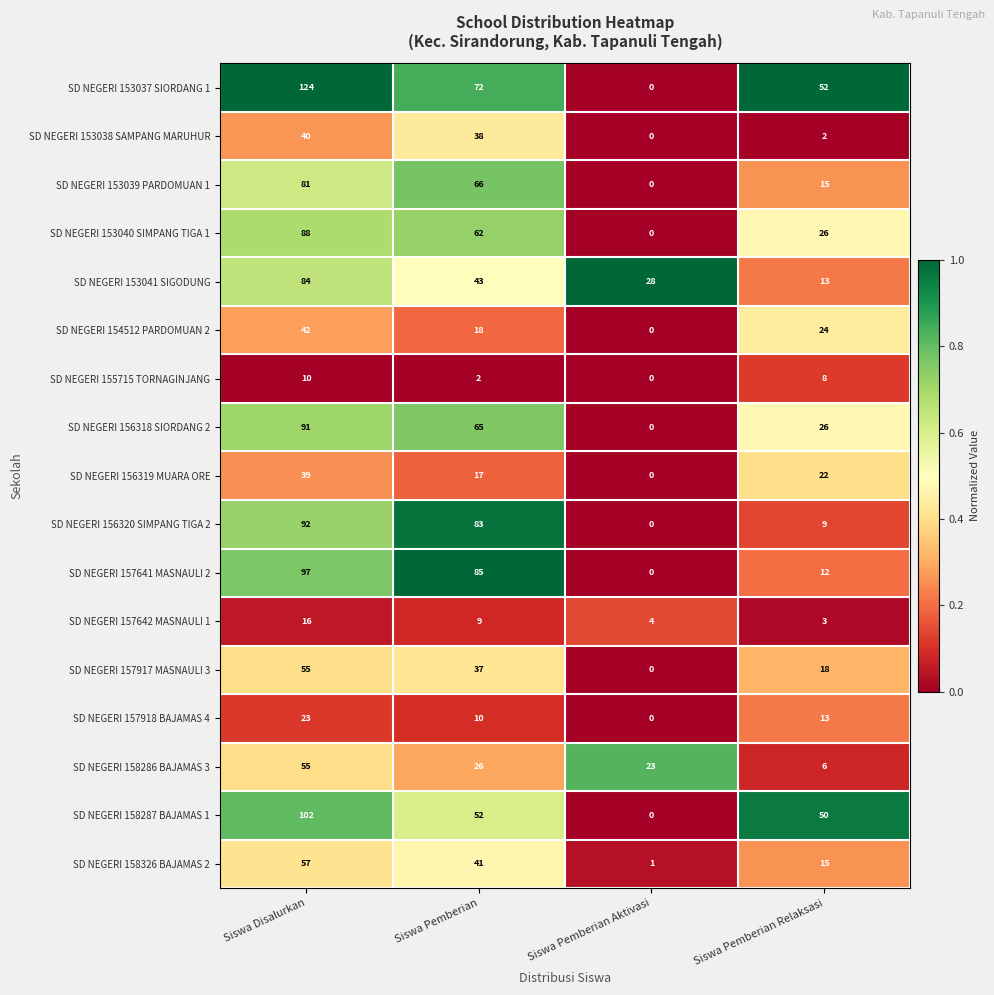

What is the approximate value of SD NEGERI 153041 SIGODUNG at Siswa Disalurkan?

84